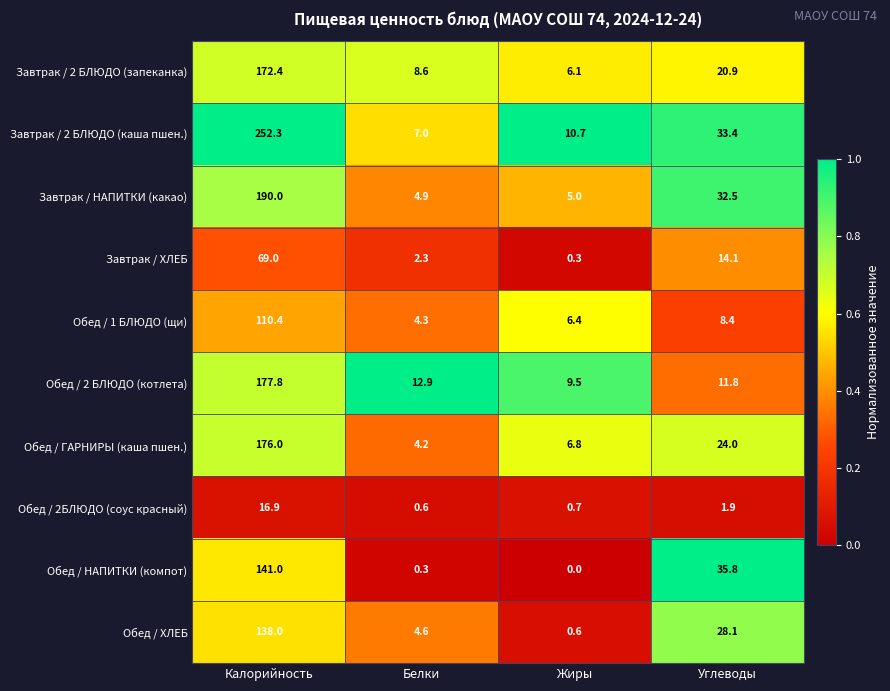

Between Жиры and Углеводы, which series saw the biggest shift?

Обед / НАПИТКИ (компот)